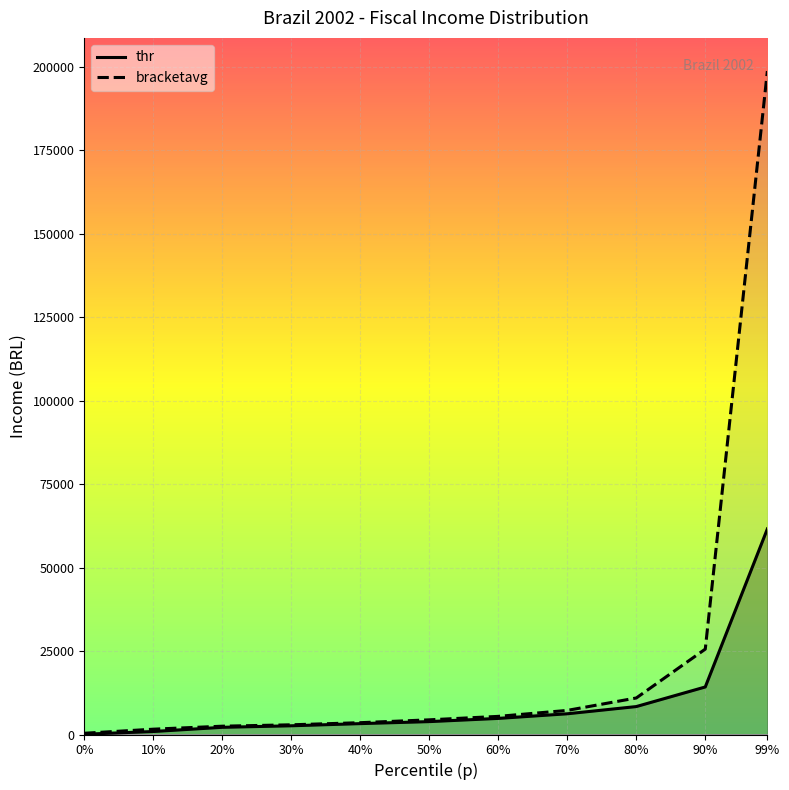

At which label does bracketavg first exceed 4394?

50%